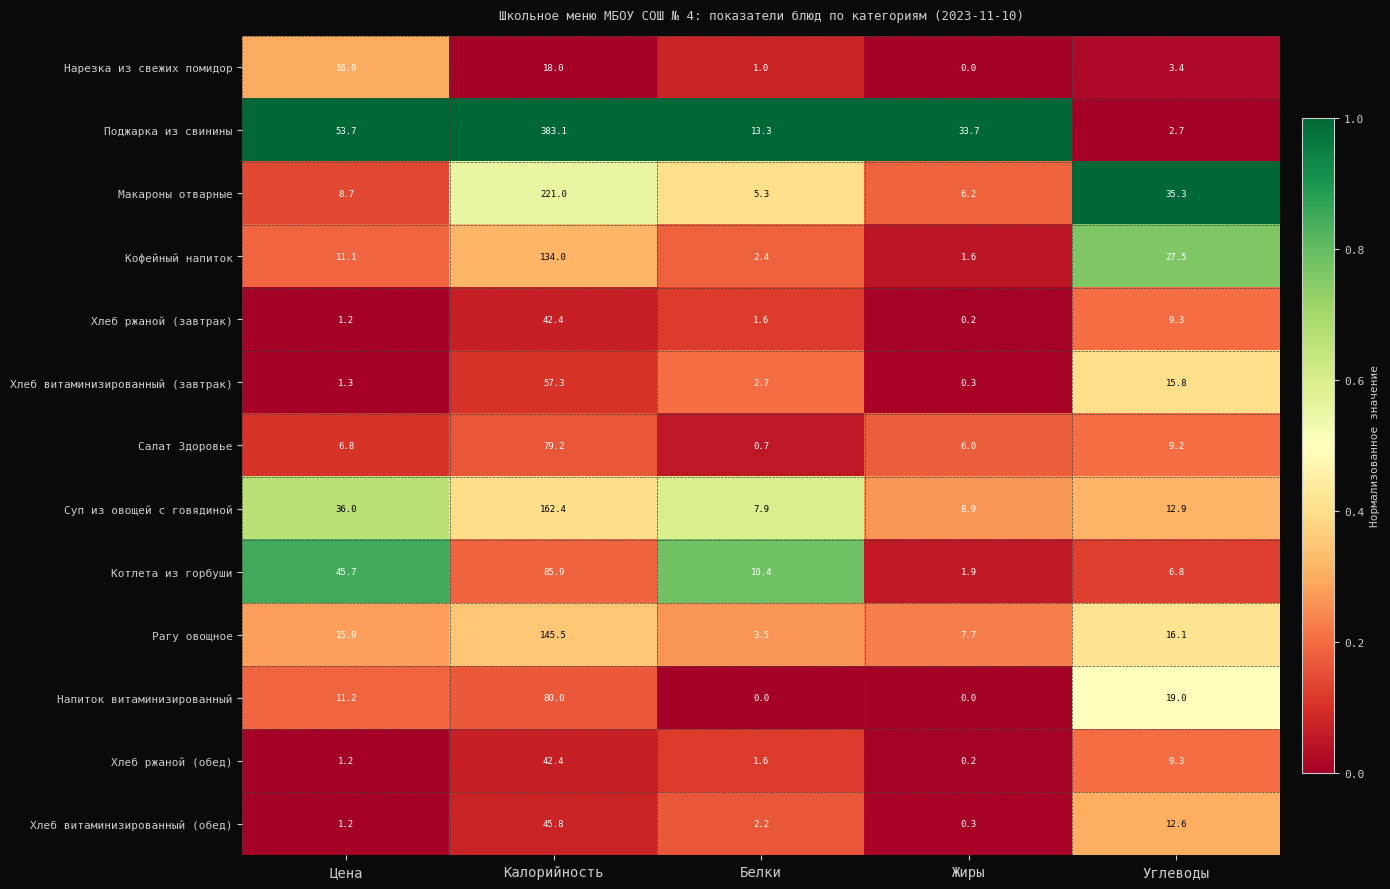

Which category has the highest value across all series?

Калорийность